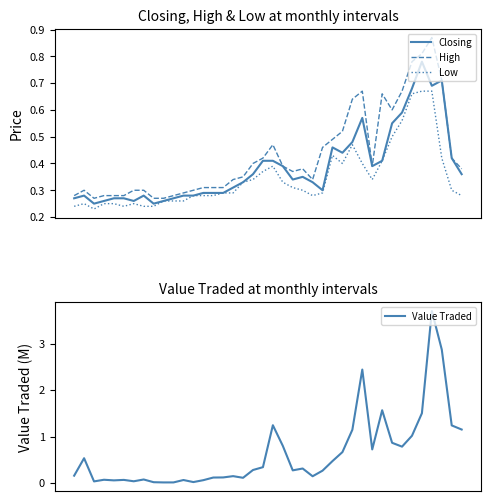

What is the value of the High point at the 10th from the left?

0.3